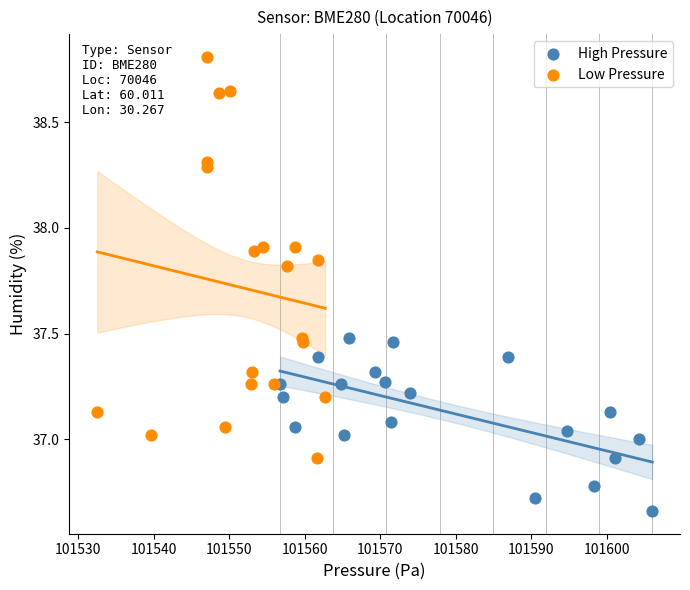

Which series reaches the minimum Y coordinate?

High Pressure